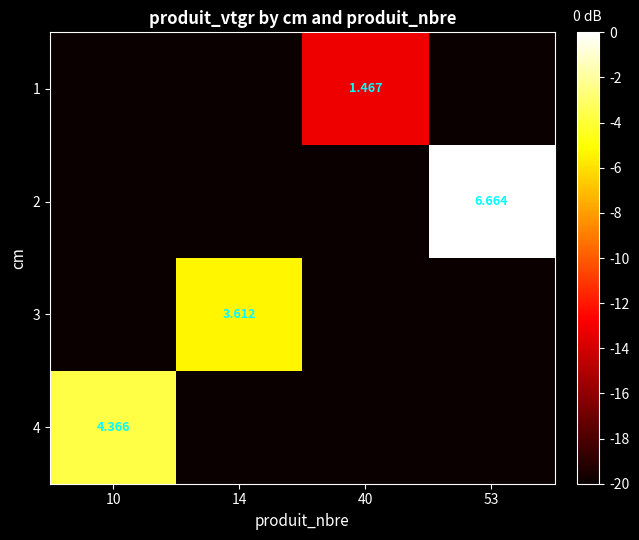

Is the value of 3 at 14 greater than the value of 4 at 10?

No